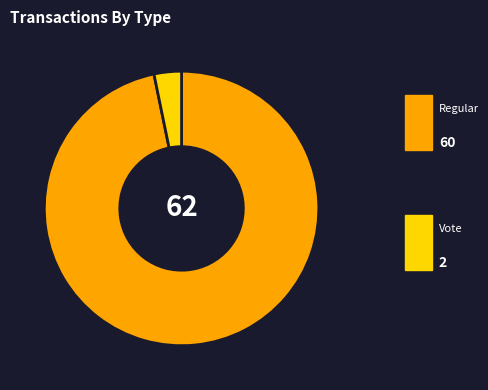

Rank the categories by value from highest to lowest.

Regular, Vote